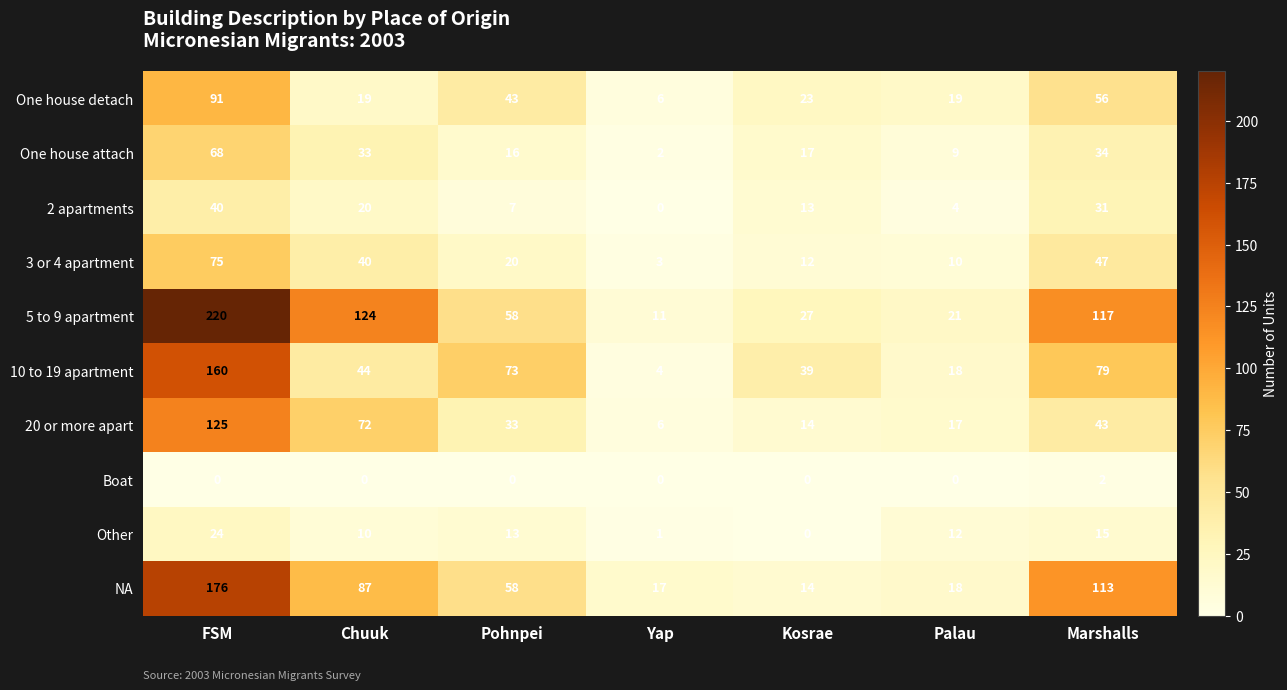

Which category has the highest value in the NA series?

FSM